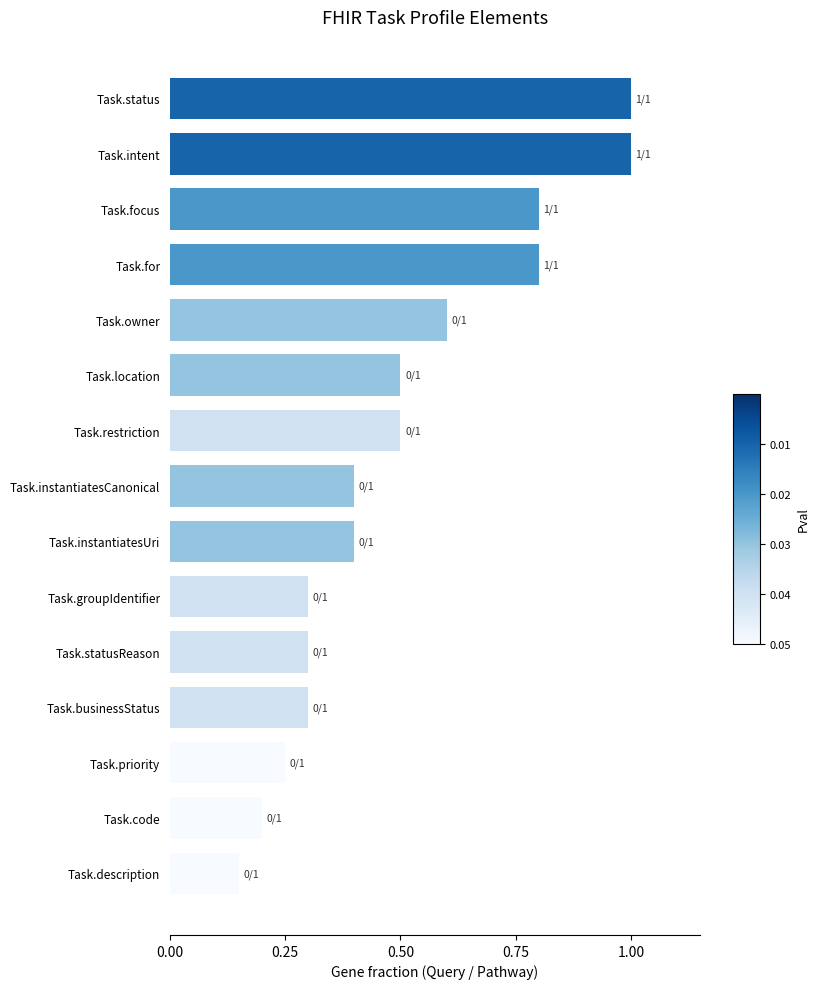

Is it true that the value at Task.restriction is 0.5?

True